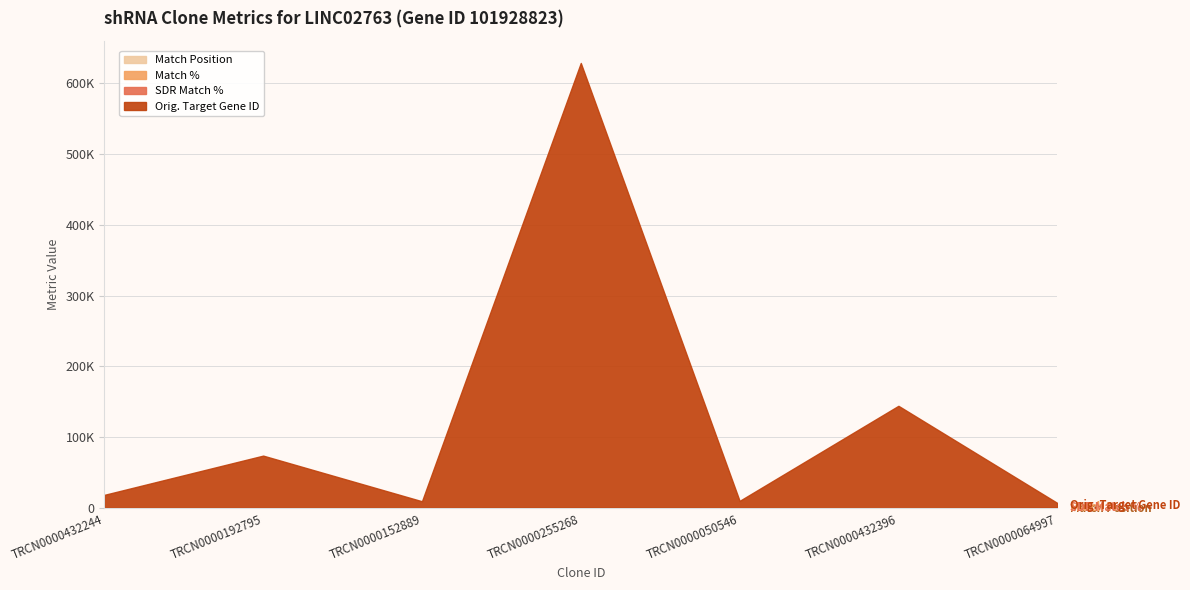

What is the average value of the SDR Match % series?

90